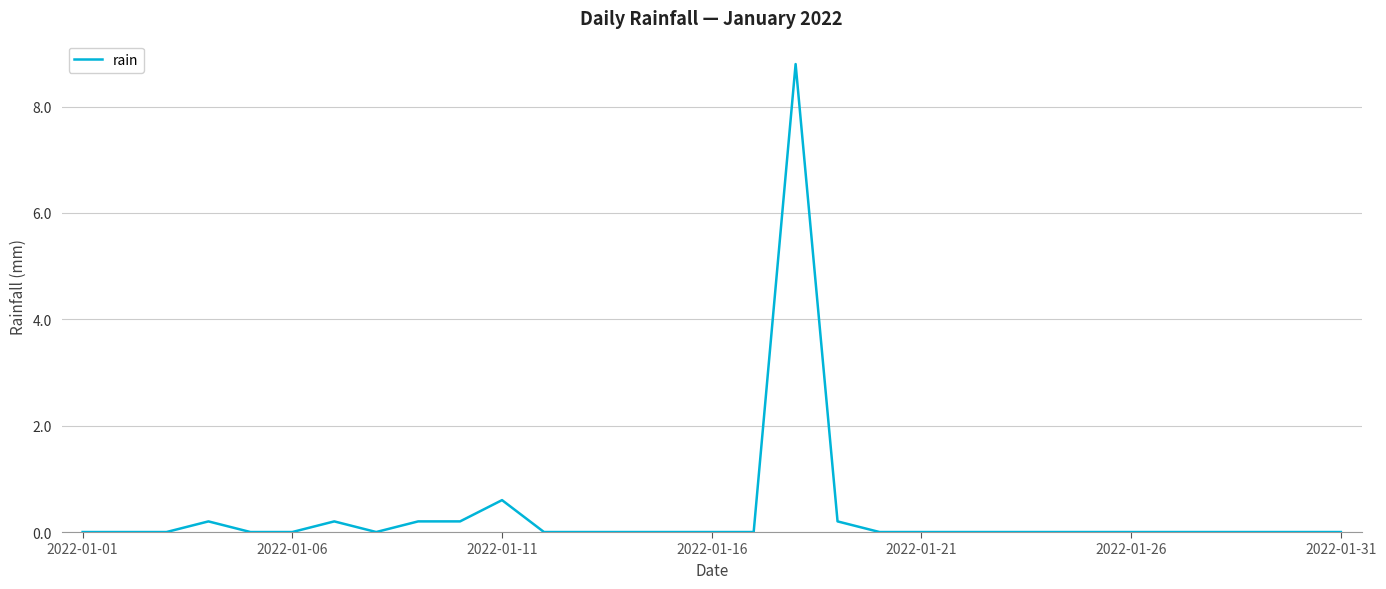

What is the greatest value displayed?

8.8